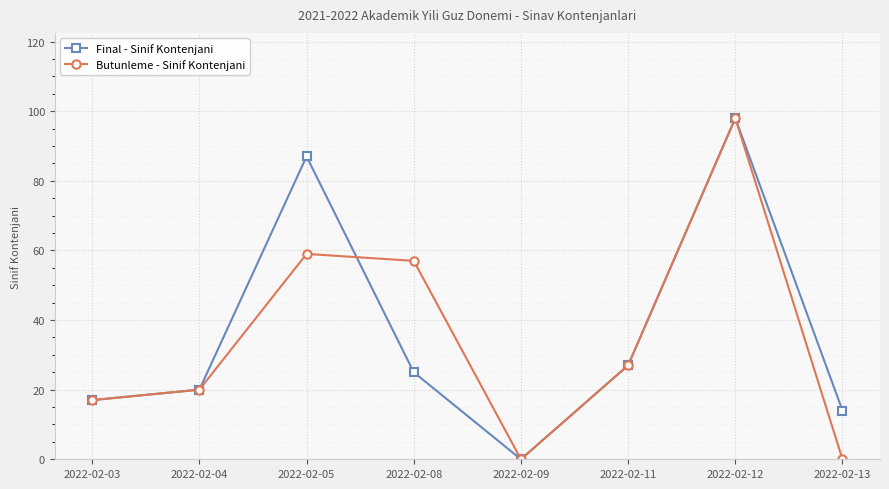

At which label is Butunleme - Sinif Kontenjani closest to 49?

2022-02-08